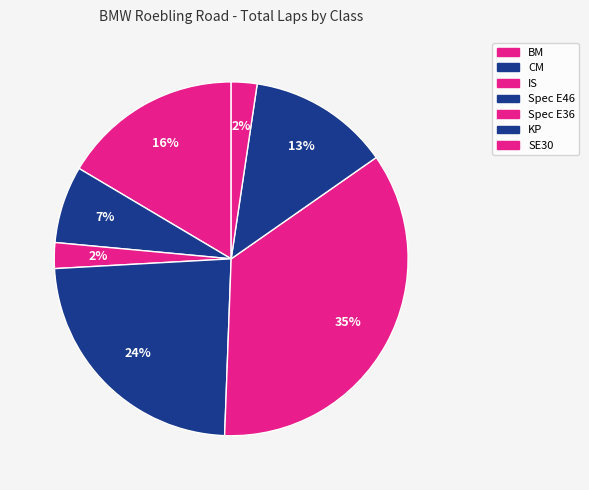

What portion of the pie excludes CM?

92.9%